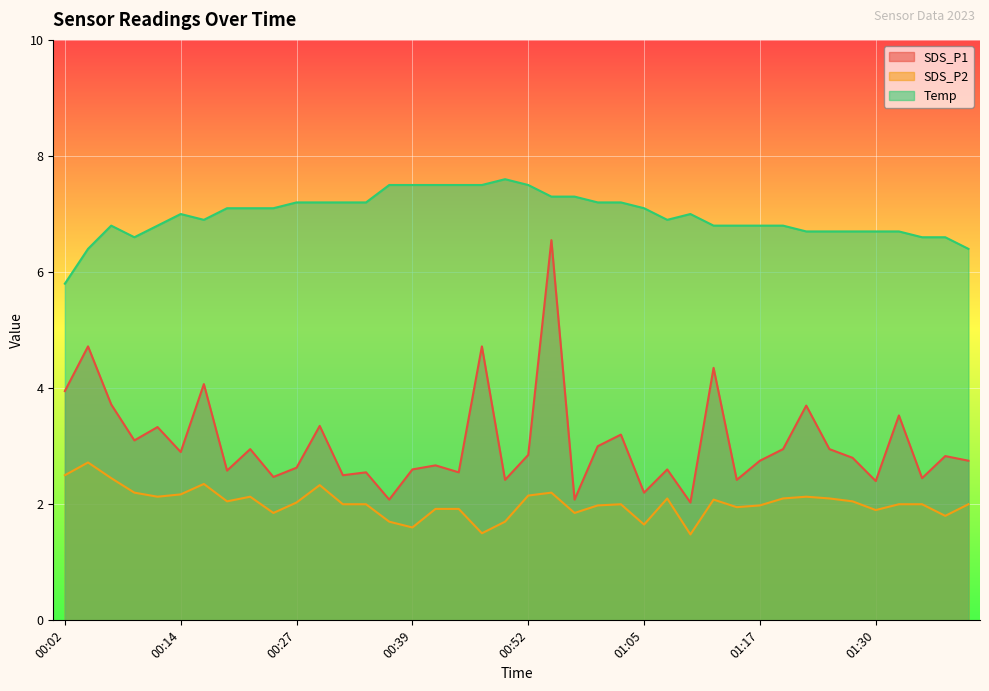

Reading left to right, transcribe all the data shown in this chart.

SDS_P1: 4.0	4.7	3.7	3.1	3.3	2.9	4.1	2.6	3.0	2.5	2.6	3.4	2.5	2.5	2.1	2.6	2.7	2.5	4.7	2.4	2.9	6.5	2.1	3.0	3.2	2.2	2.6	2.0	4.3	2.4	2.8	3.0	3.7	3.0	2.8	2.4	3.5	2.5	2.8	2.8
SDS_P2: 2.5	2.7	2.5	2.2	2.1	2.2	2.4	2.0	2.1	1.9	2.0	2.3	2.0	2.0	1.7	1.6	1.9	1.9	1.5	1.7	2.1	2.2	1.9	2.0	2.0	1.6	2.1	1.5	2.1	1.9	2.0	2.1	2.1	2.1	2.0	1.9	2.0	2.0	1.8	2.0
Temp: 5.8	6.4	6.8	6.6	6.8	7.0	6.9	7.1	7.1	7.1	7.2	7.2	7.2	7.2	7.5	7.5	7.5	7.5	7.5	7.6	7.5	7.3	7.3	7.2	7.2	7.1	6.9	7.0	6.8	6.8	6.8	6.8	6.7	6.7	6.7	6.7	6.7	6.6	6.6	6.4